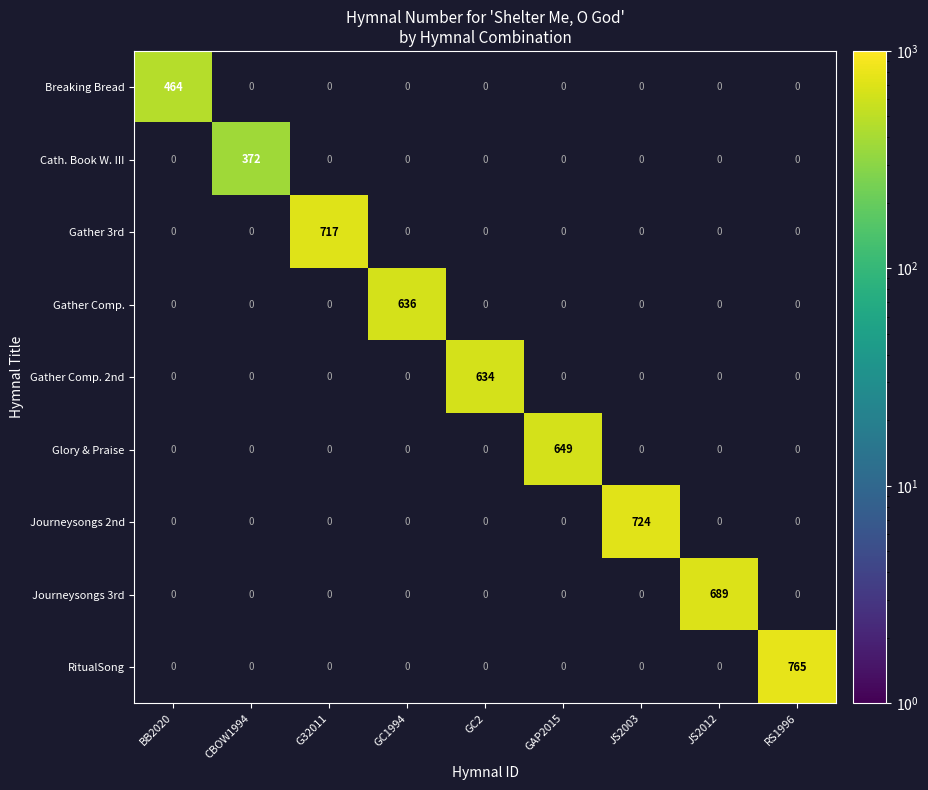

The value of Journeysongs 3rd at JS2012 is 202. True or false?

False